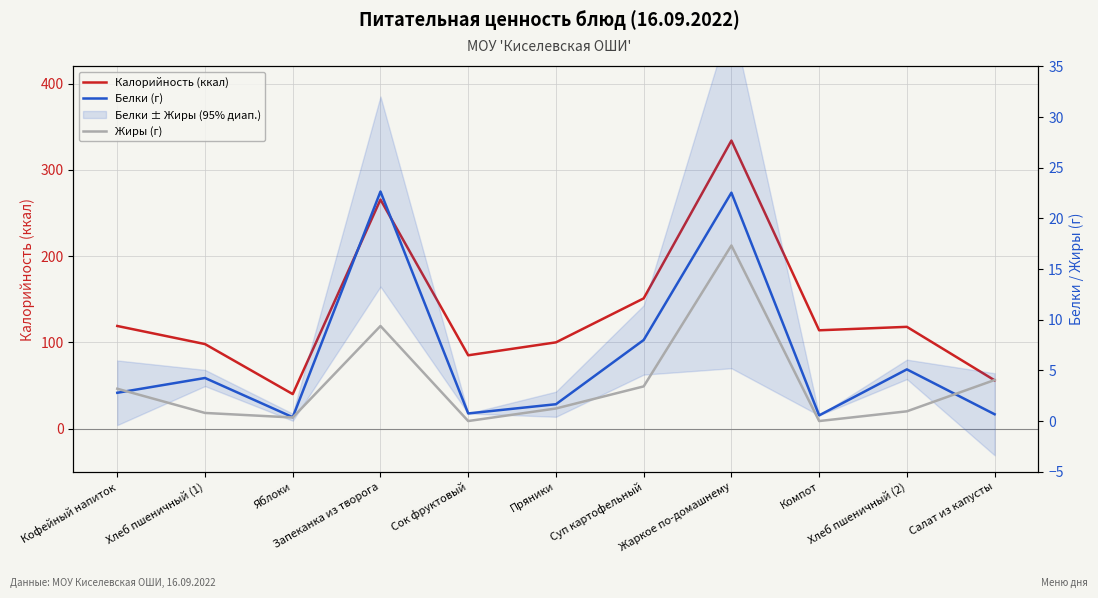

Is this an area chart (filled region under the line)?

No